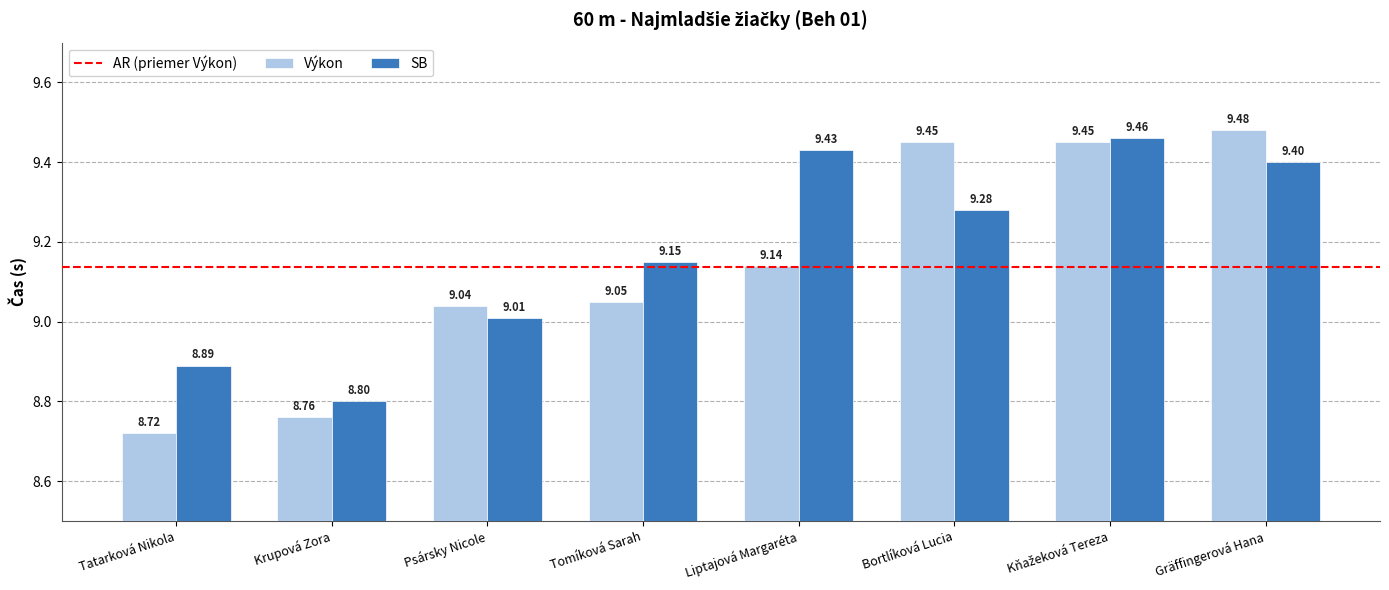

What is the smallest value displayed?

8.7